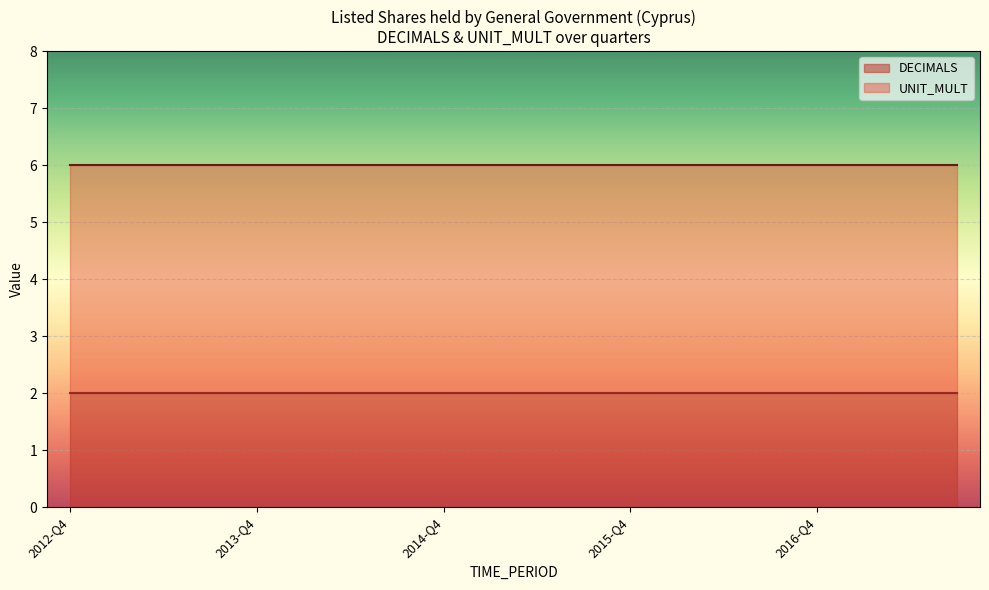

Is the value of DECIMALS at 2014-Q3 greater than the value of UNIT_MULT at 2013-Q2?

No